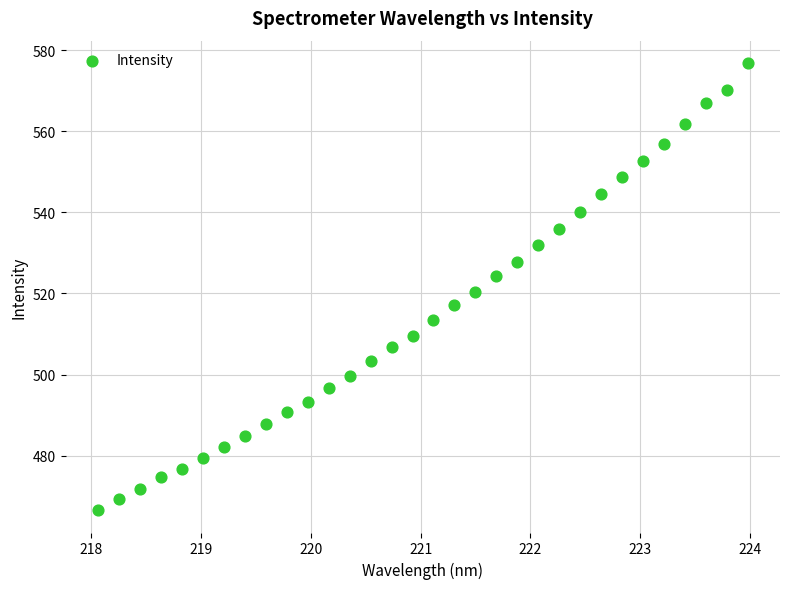

What is the range of Y values (max minus min)?

110.2